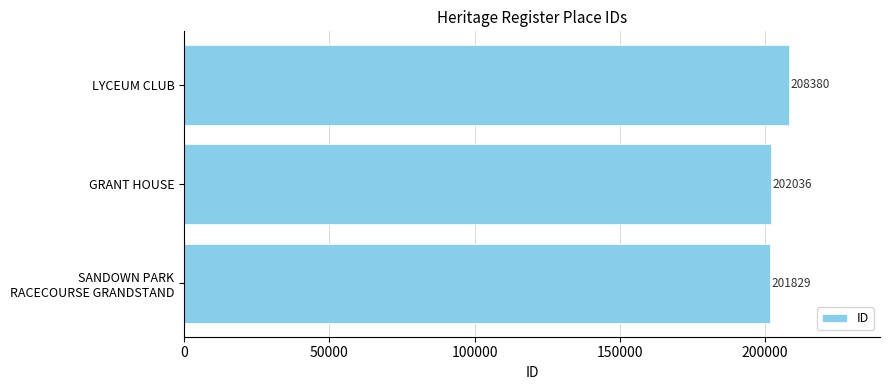

What is the sum of all values?

612245